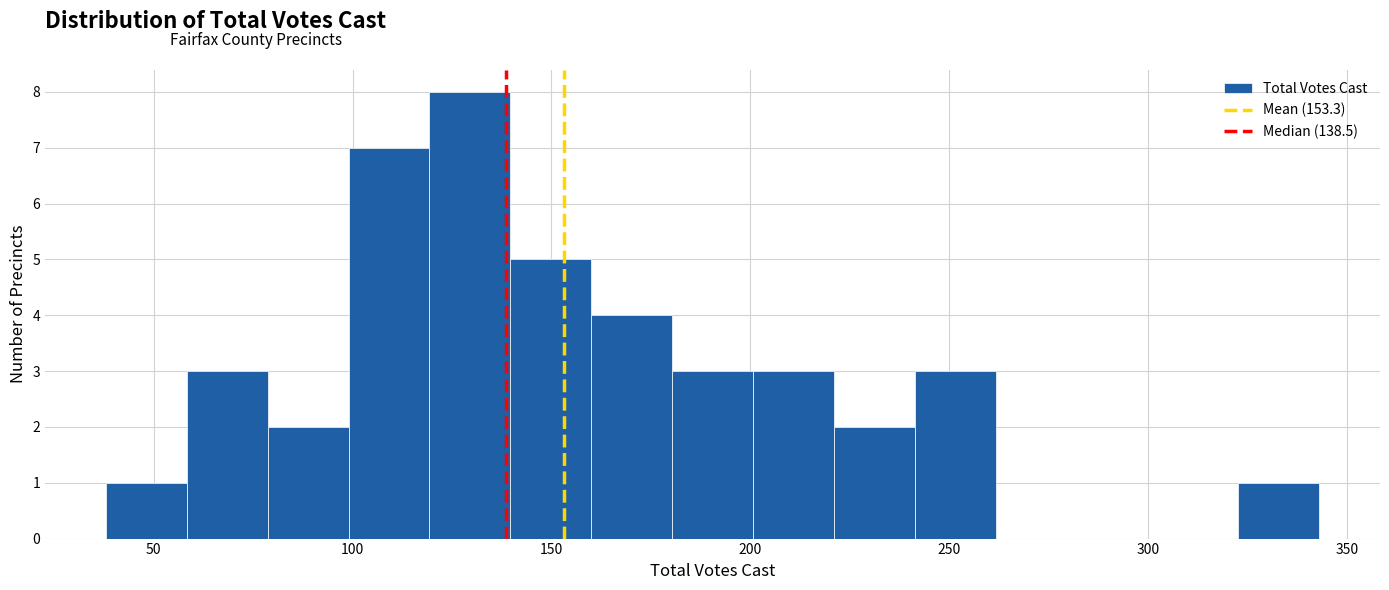

Reading left to right, list every bar in this chart as the range it spans on the x-axis followed by its height. Neither the bar edges nor the heights are printed on the chart, so give them approximately, as read against the axes.

40 to 60: 1
60 to 80: 3
80 to 100: 2
100 to 120: 7
120 to 140: 8
140 to 160: 5
160 to 180: 4
180 to 200: 3
200 to 220: 3
220 to 240: 2
240 to 260: 3
260 to 280: 0
280 to 300: 0
300 to 325: 0
325 to 345: 1